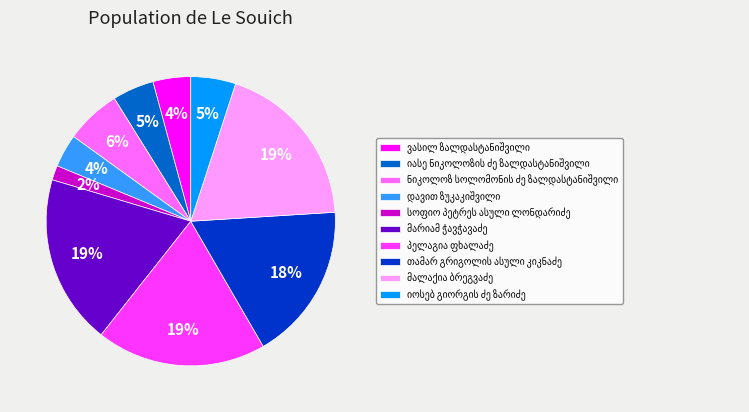

Does any single category account for the majority?

No